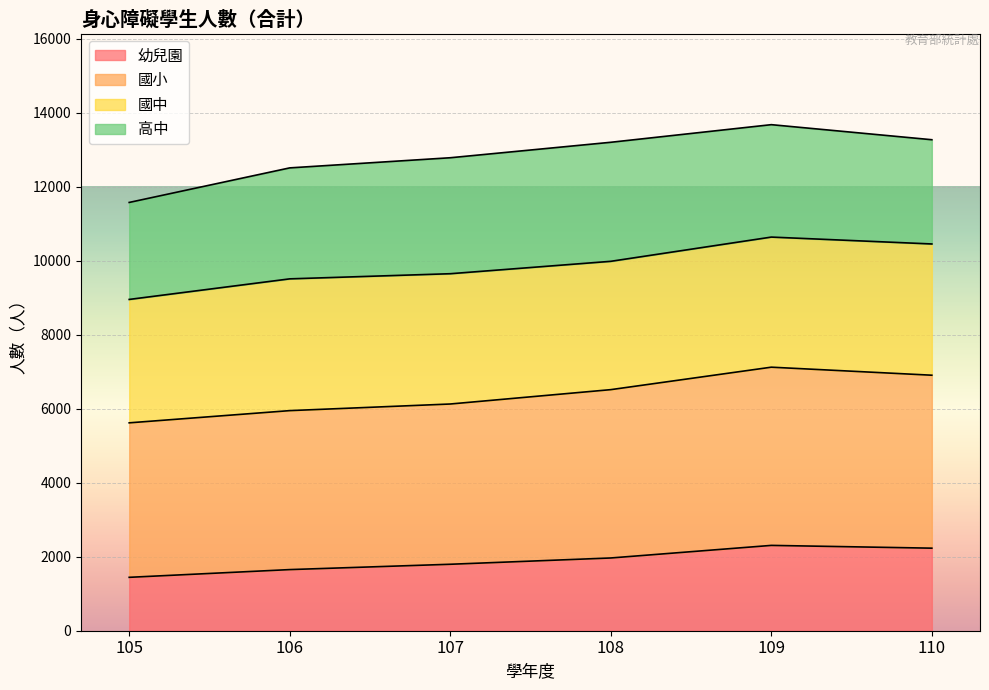

What is the sum of the 幼兒園 values at 107 and 105?

3239